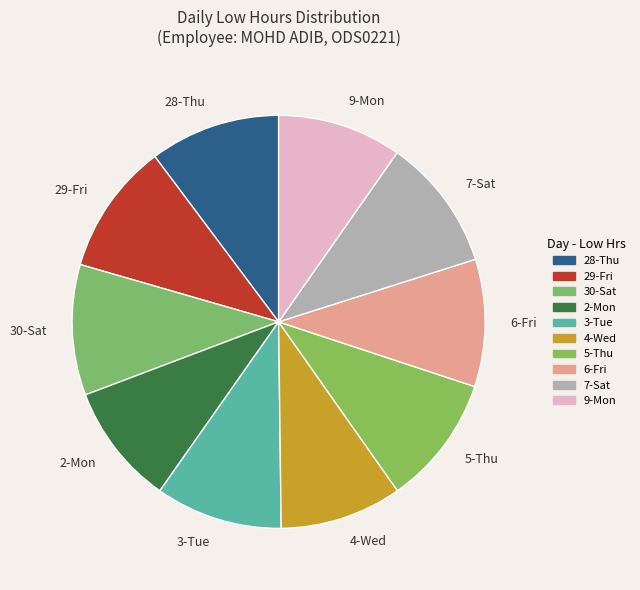

What is the ratio of the value at 6-Fri to the value at 28-Thu?

1.0